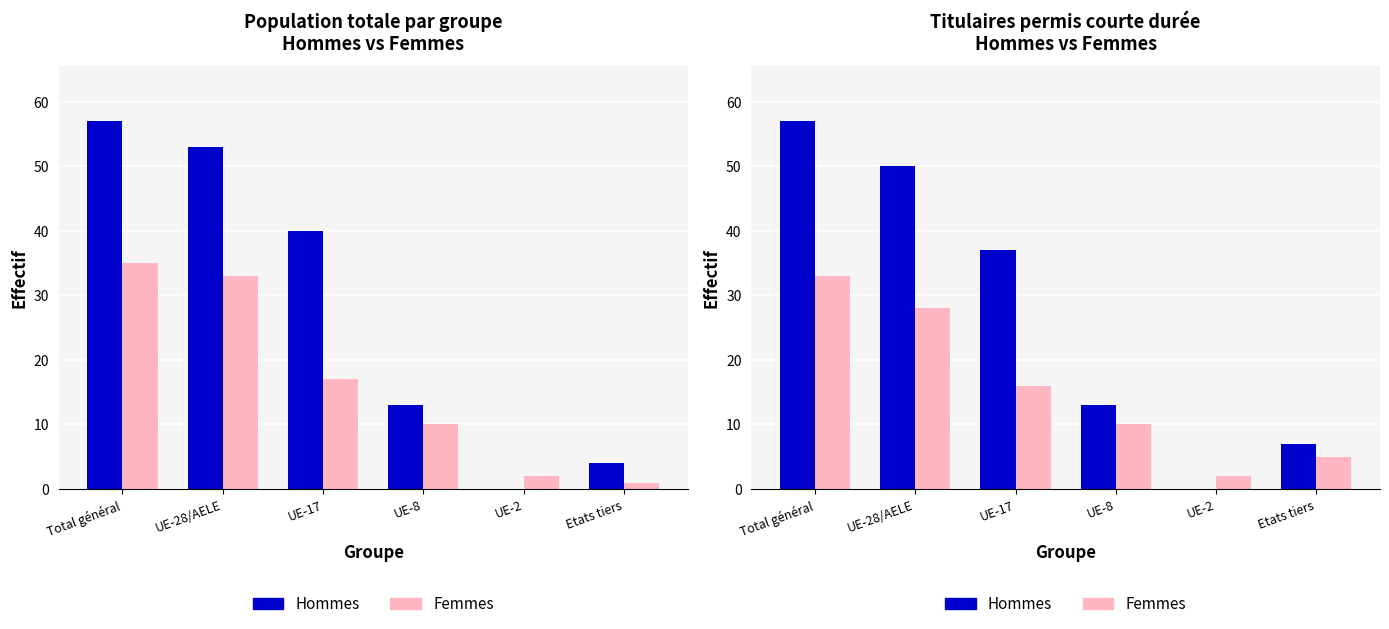

Is it true that Femmes equals 3 at UE-2?

False